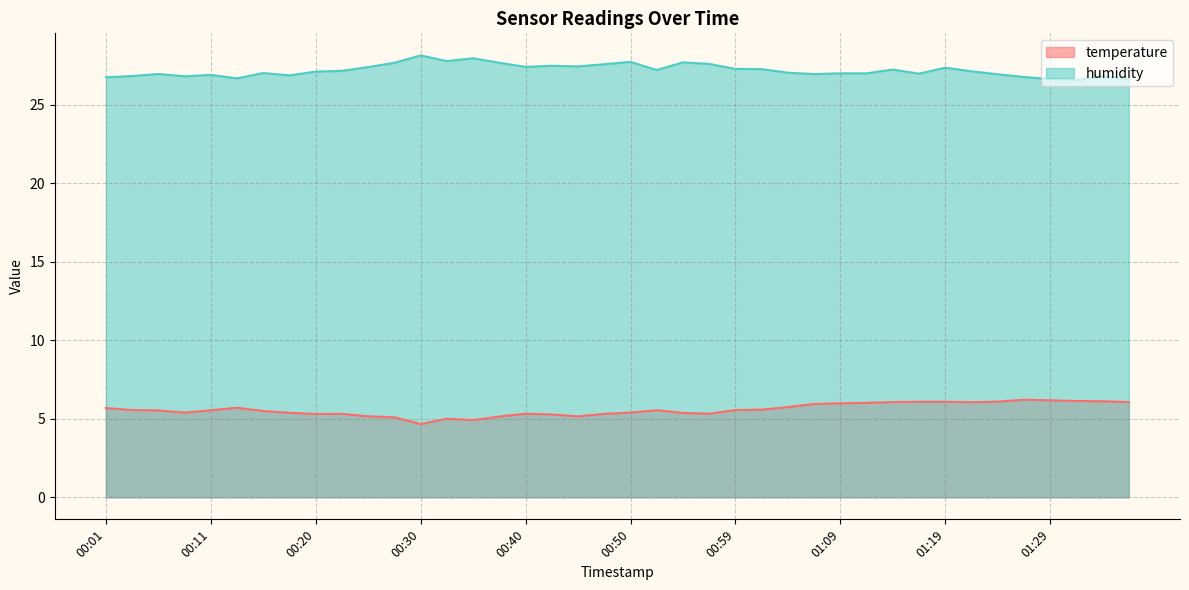

What position from the left is 00:50?

21